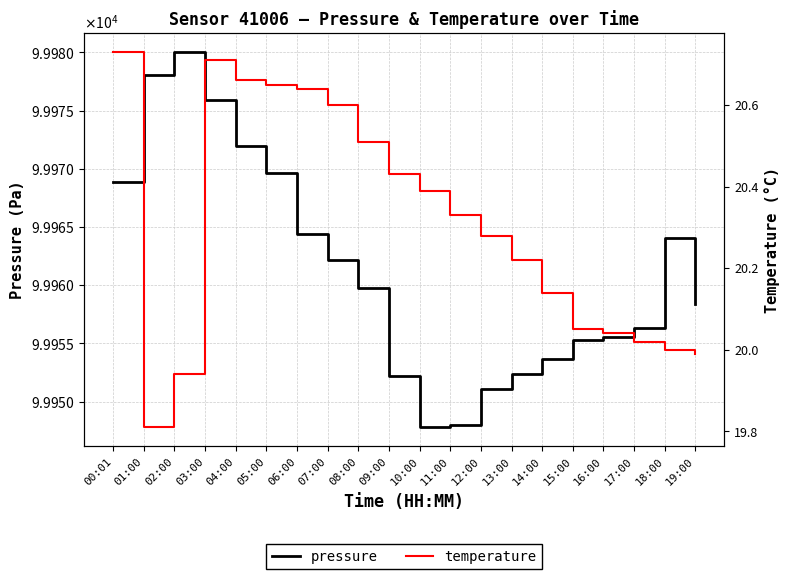

How many interior local peaks does the pressure series have?

2